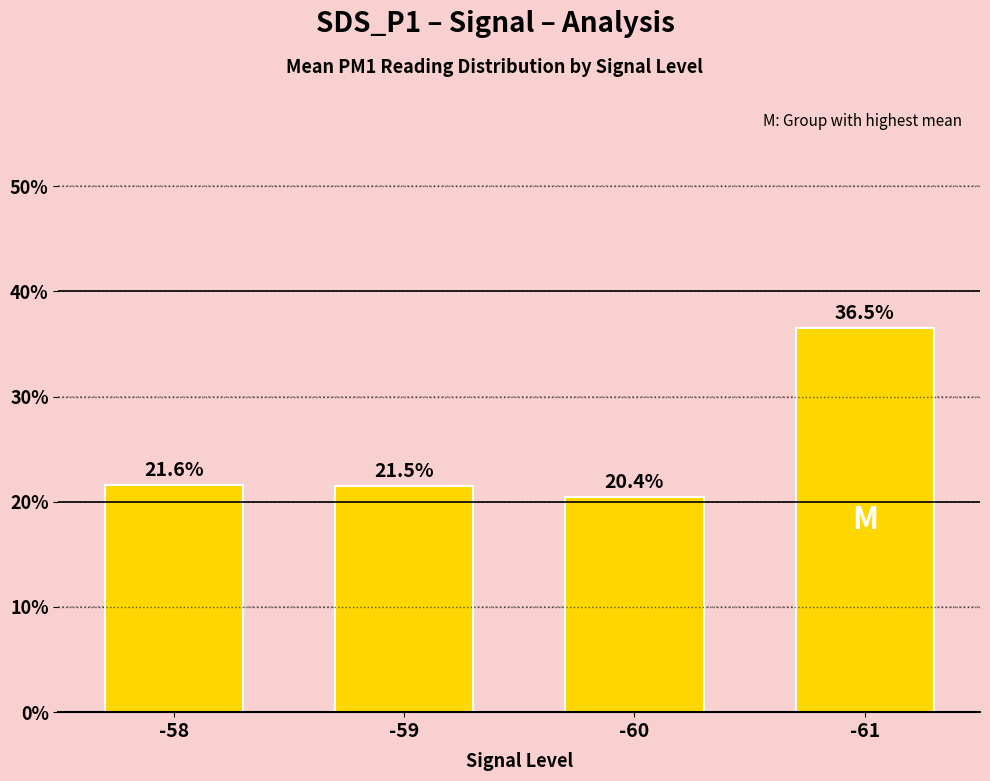

List the labels in order of value, smallest first.

-60, -59, -58, -61